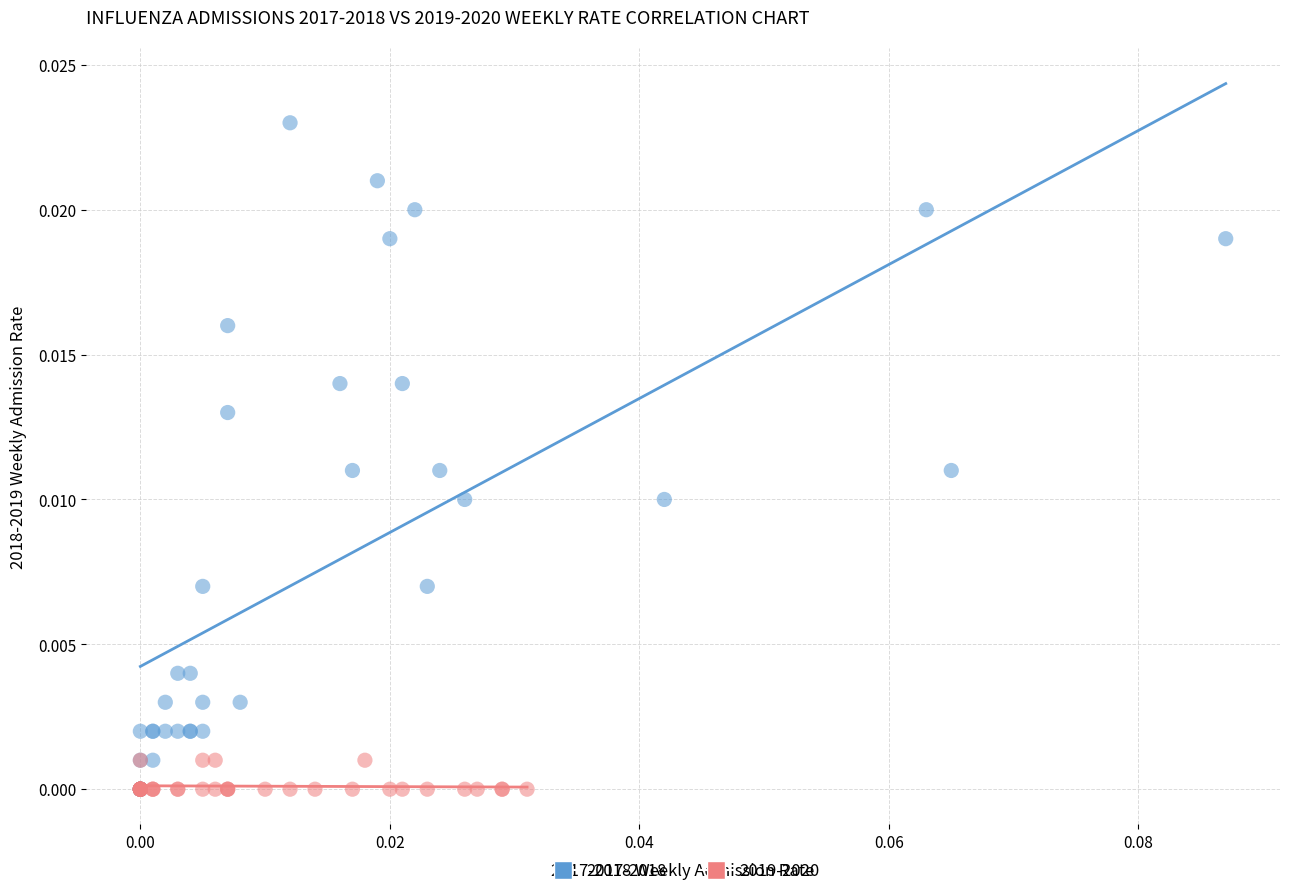

Which series reaches the maximum Y coordinate?

2017-2018